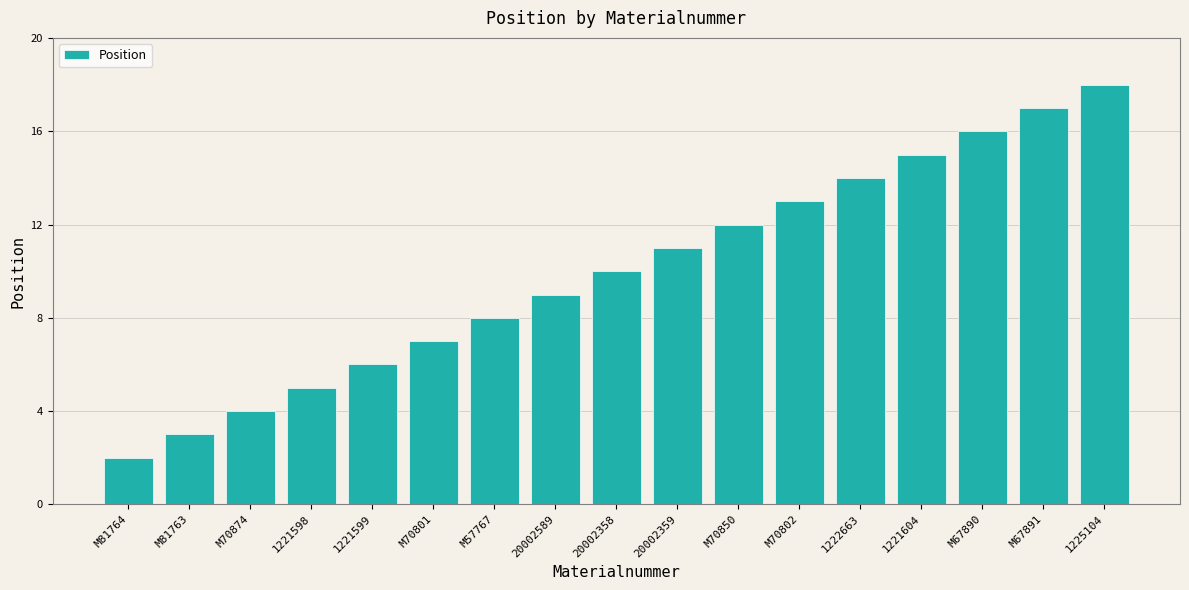

Which label corresponds to the largest value in the chart?

1225104